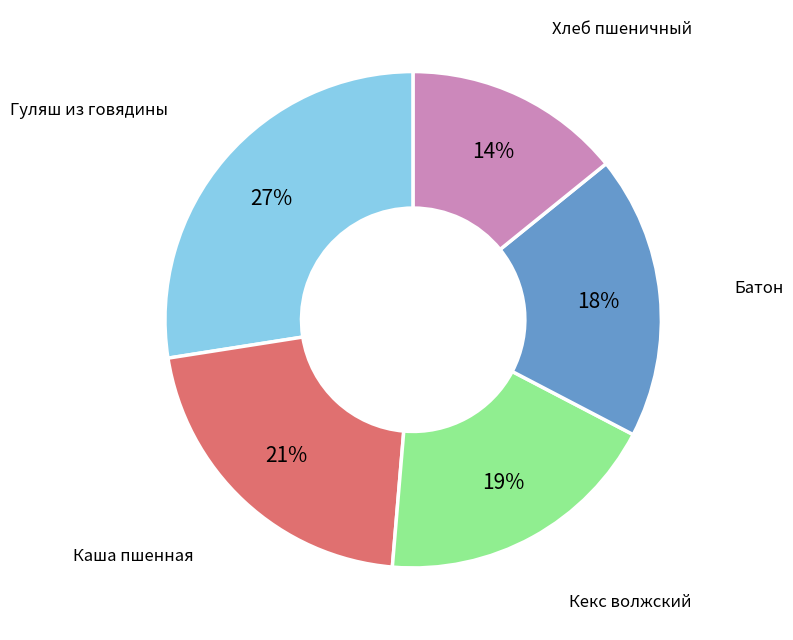

Is there a majority slice in this chart?

No